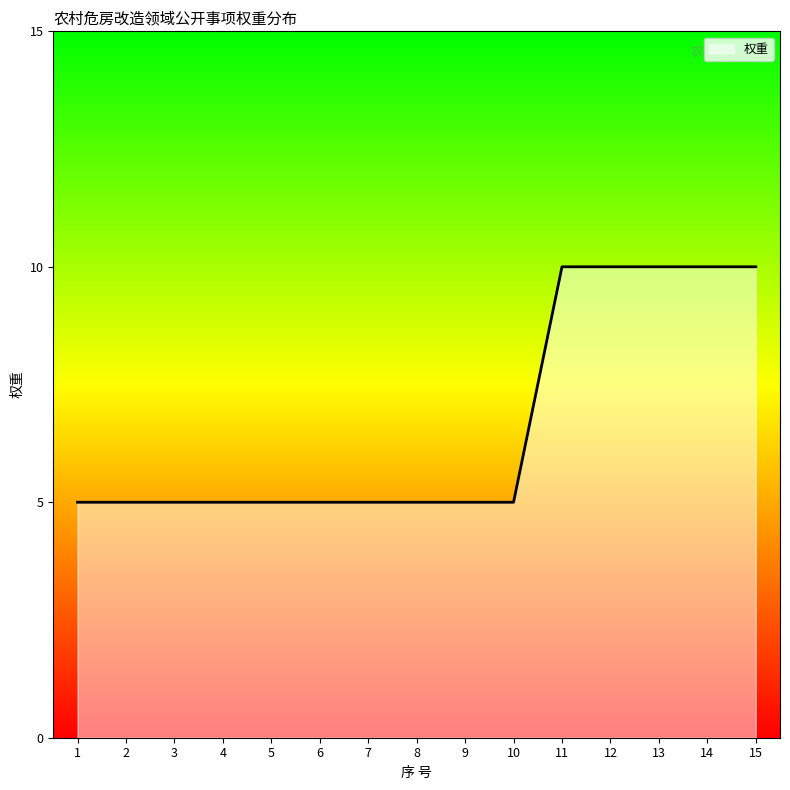

What is the maximum value shown in the chart?

10